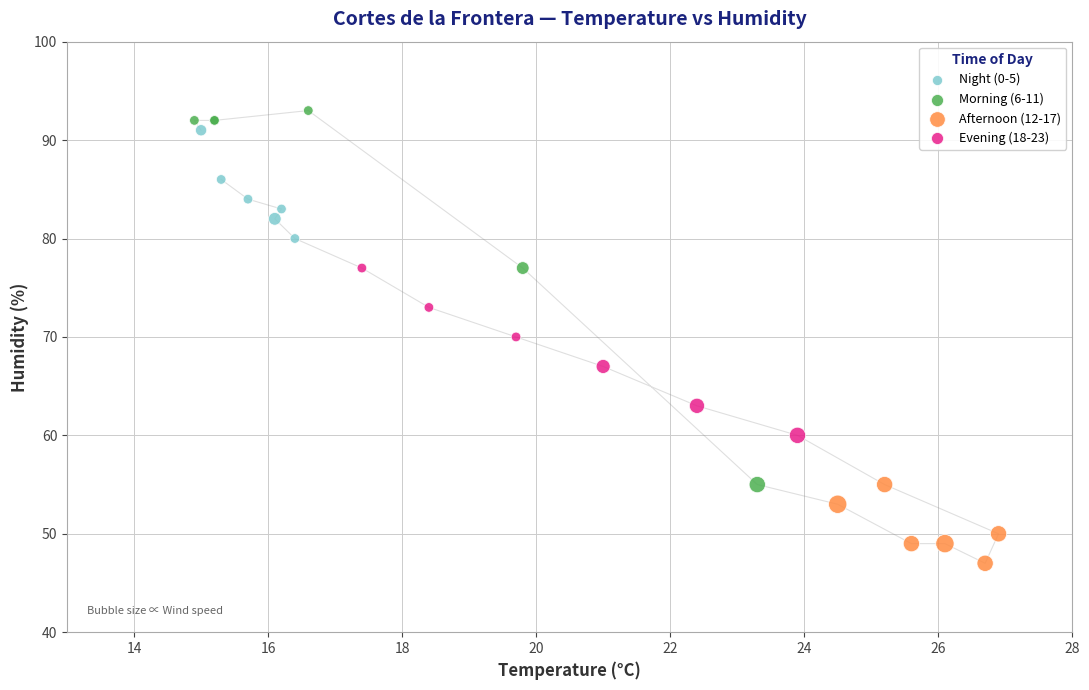

Which series reaches the minimum Y coordinate?

Afternoon (12-17)